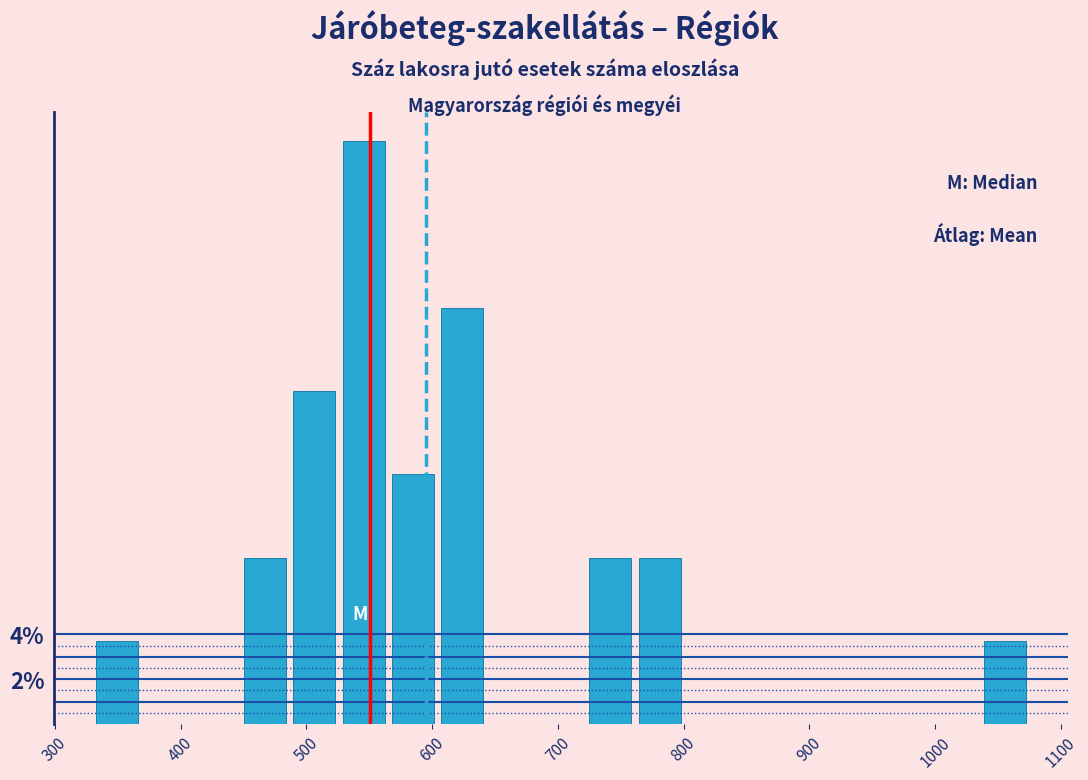

Around what value on the x-axis is the tallest bar? Give the approximate position of its centre, as read against the axis.

550